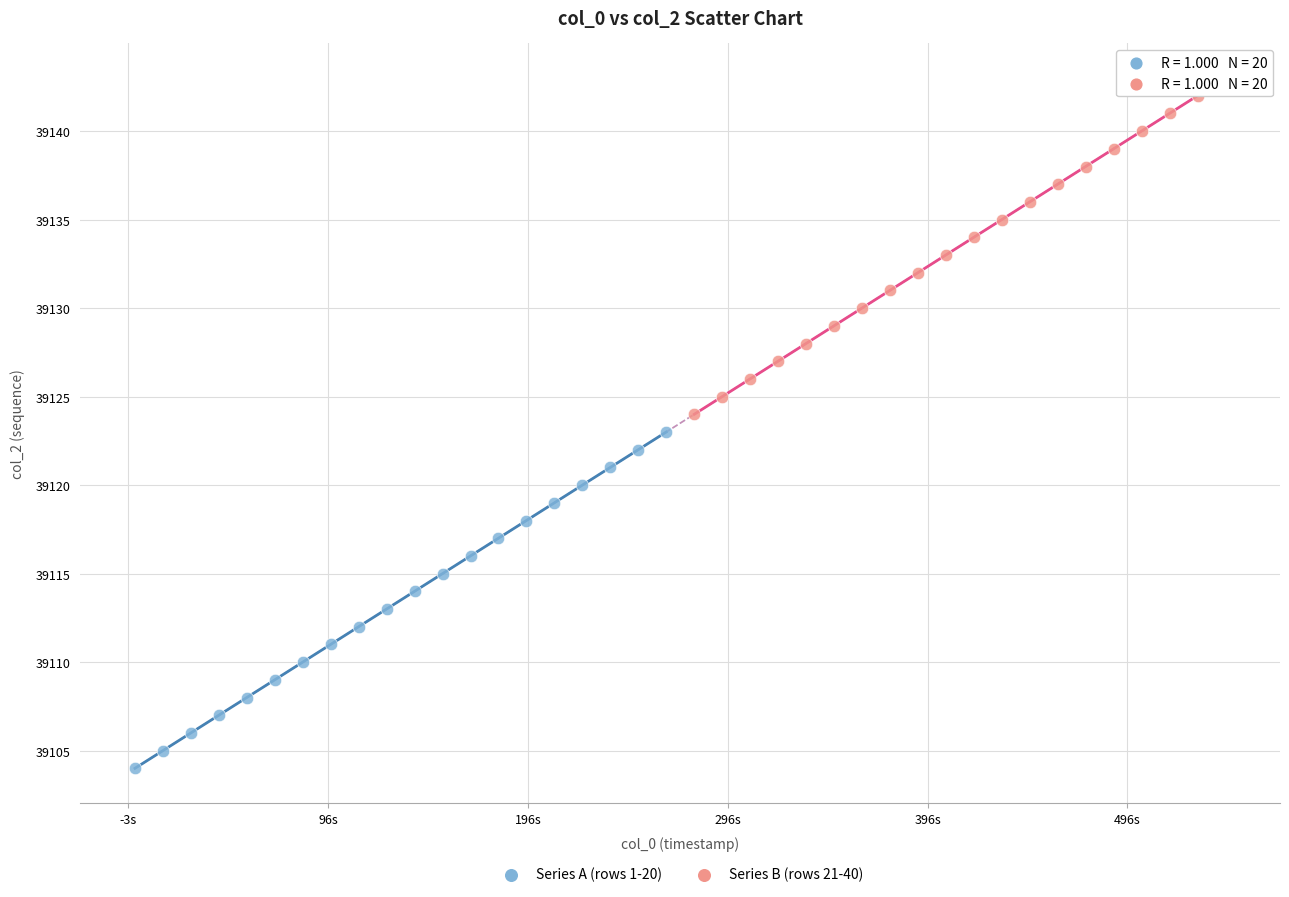

Which series reaches the minimum Y coordinate?

Series A (rows 1-20)